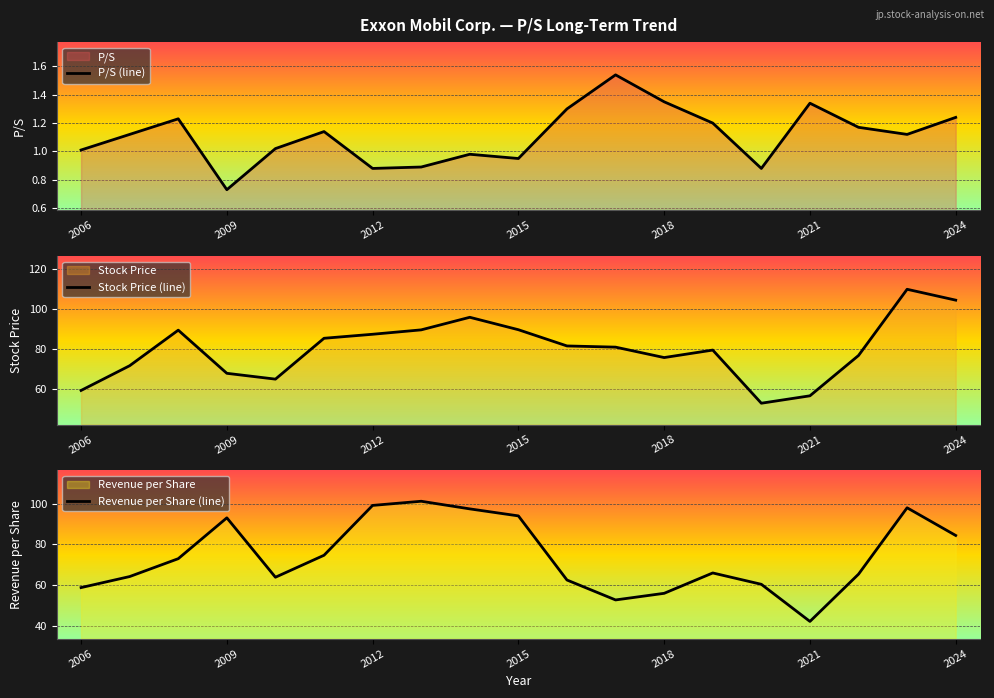

The Revenue per Share (line) series shows 52.7 at 11. True or false?

True